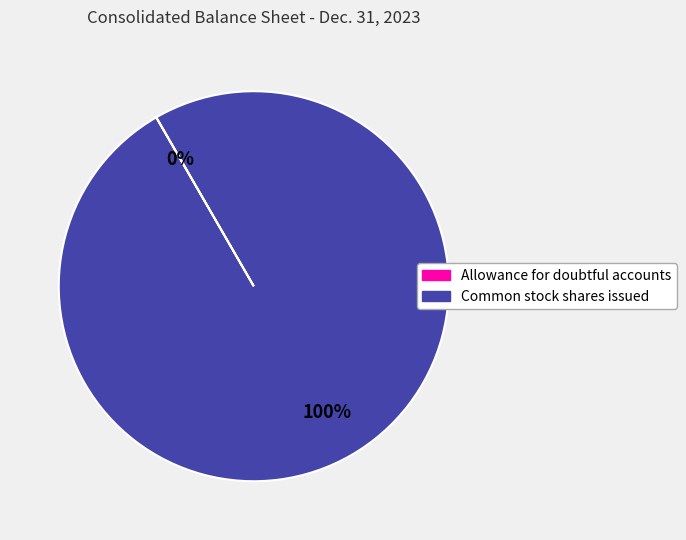

To the nearest percent, what portion does Common stock shares issued represent?

100%